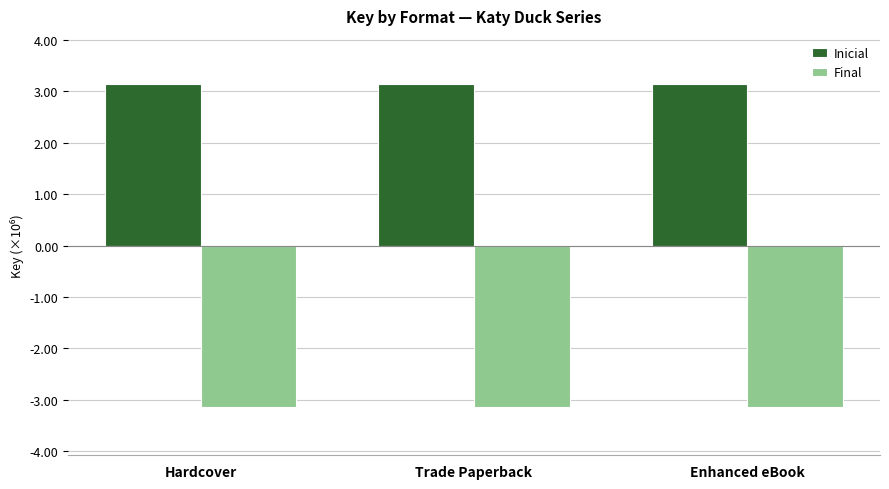

At which label is Inicial closest to 3138880?

Hardcover